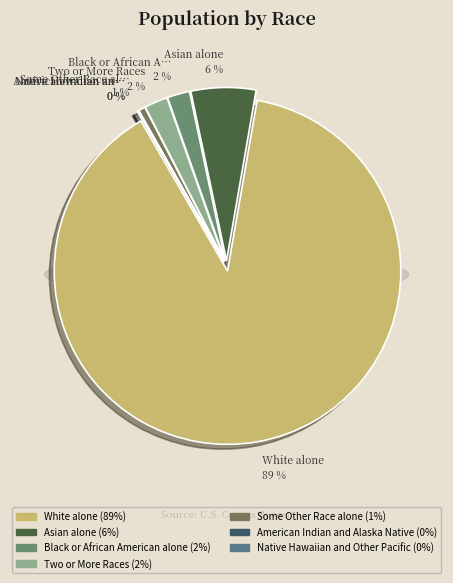

To the nearest percent, what portion does Black or African American alone represent?

2%